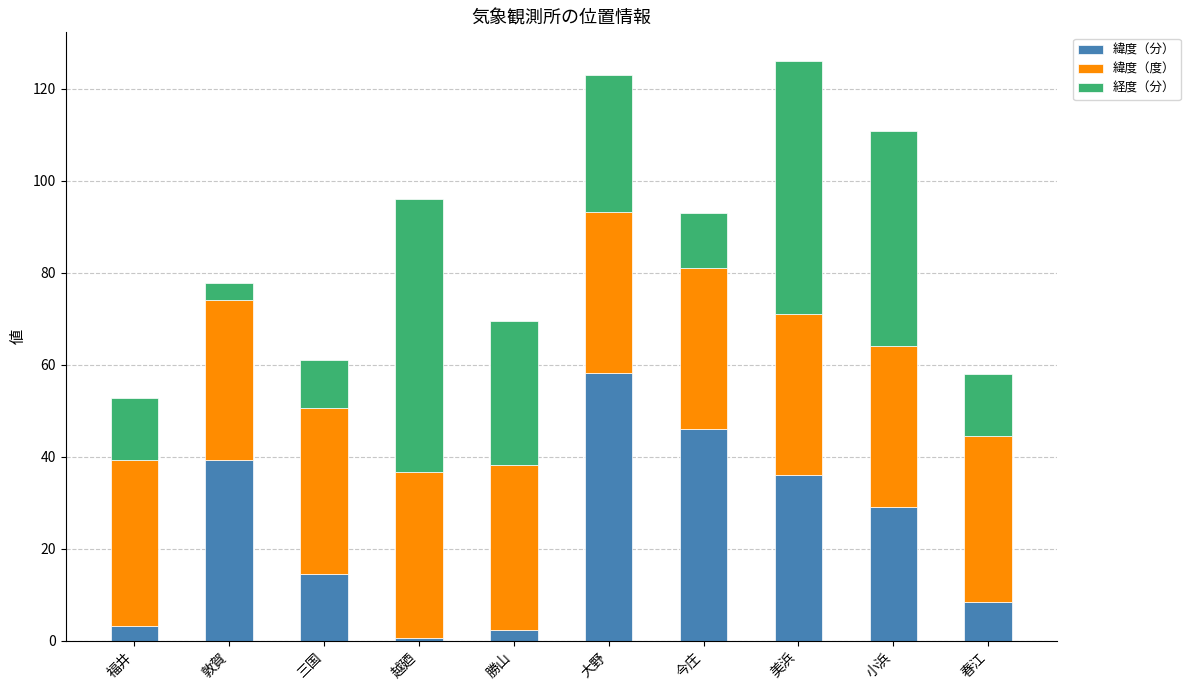

The 緯度（分） series shows 36.0 at 美浜. True or false?

True